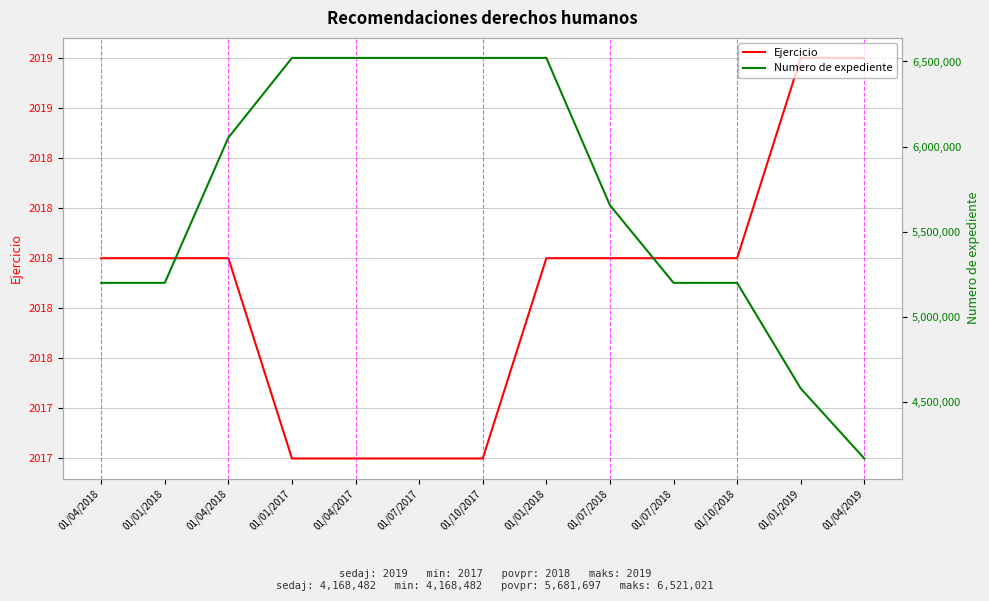

How many data points in Numero de expediente are less than 5655913?

6